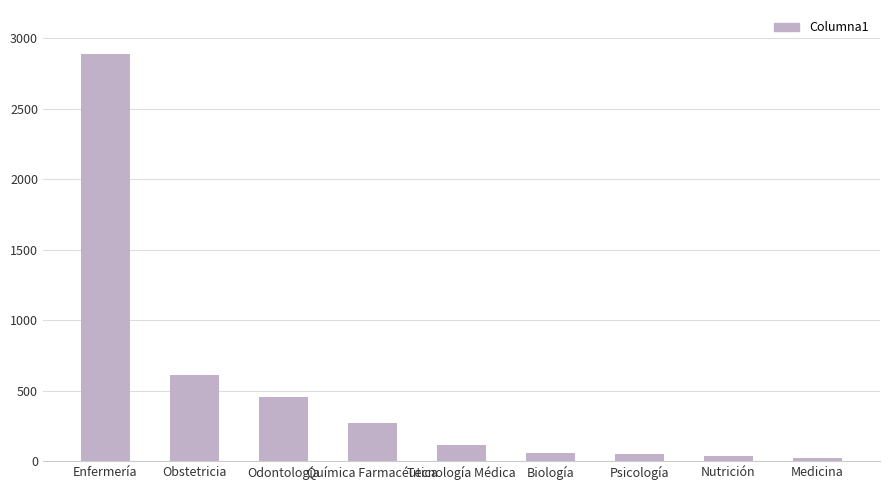

True or false: the data shows 455 at Odontología.

True